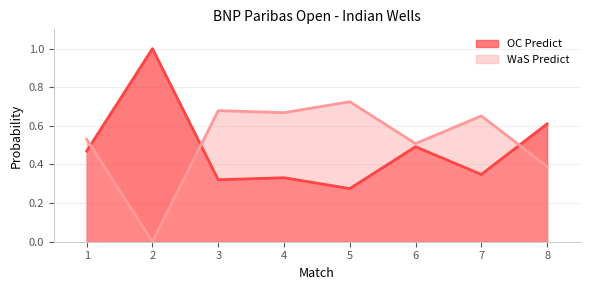

What is the highest value of the WaS Predict series?

0.7